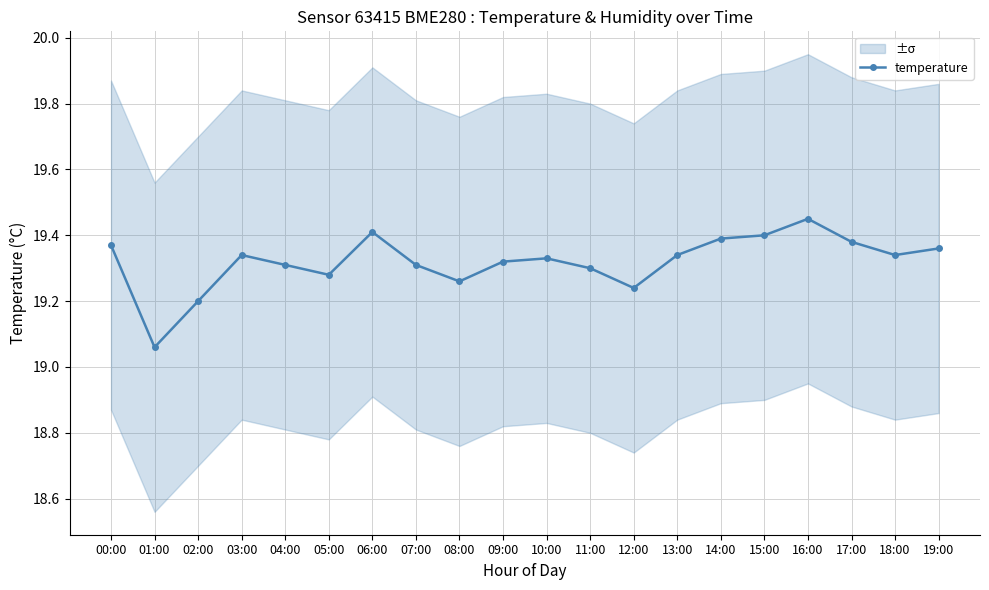

At which label is the value closest to 19?

01:00